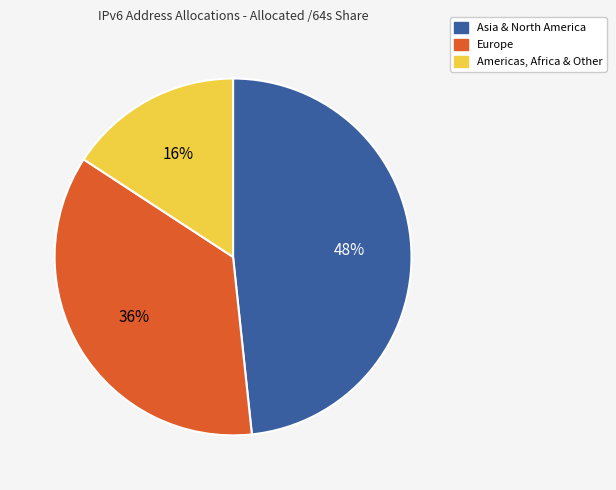

Is there a majority slice in this chart?

No